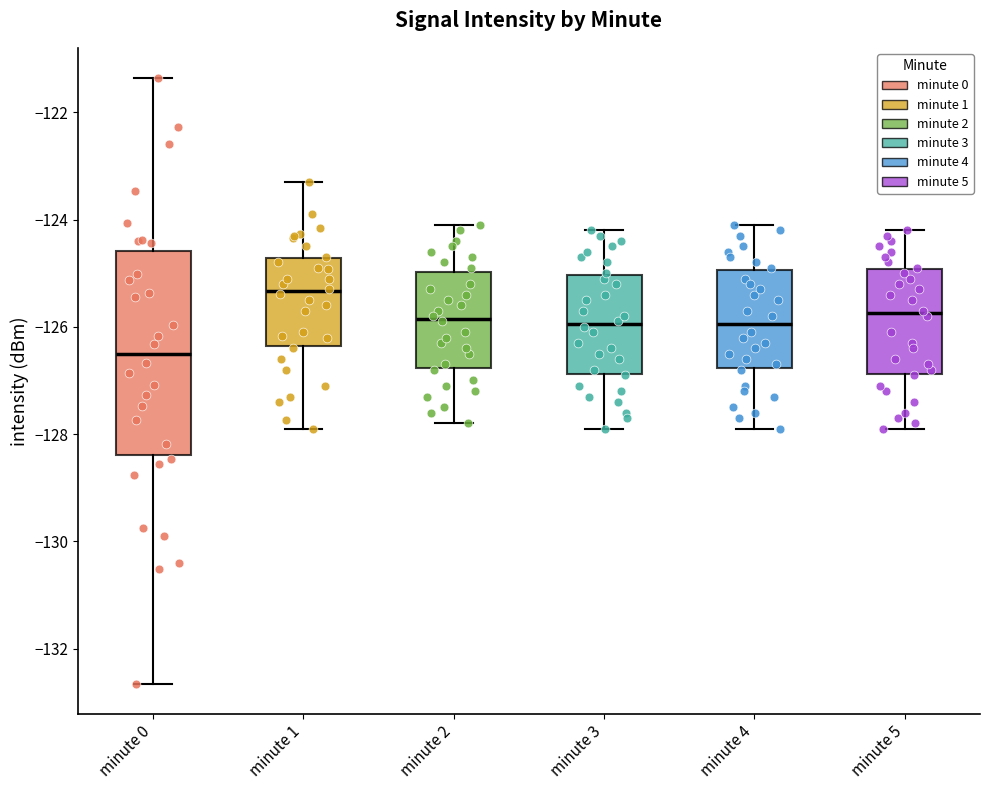

Reading left to right, transcribe this box plot: for each box, give where its median line is, the range the box spans, and where its two whiskers end, as read against the y-axis. The values are not printed on the chart, so give them approximately, as read against the axis.

minute 0: median -126.6, box -128.4 to -124.6, whiskers -132.6 to -121.4
minute 1: median -125.4, box -126.4 to -124.8, whiskers -128.0 to -123.2
minute 2: median -125.8, box -126.8 to -125.0, whiskers -127.8 to -124.0
minute 3: median -126.0, box -126.8 to -125.0, whiskers -127.8 to -124.2
minute 4: median -126.0, box -126.8 to -125.0, whiskers -127.8 to -124.0
minute 5: median -125.8, box -126.8 to -125.0, whiskers -127.8 to -124.2